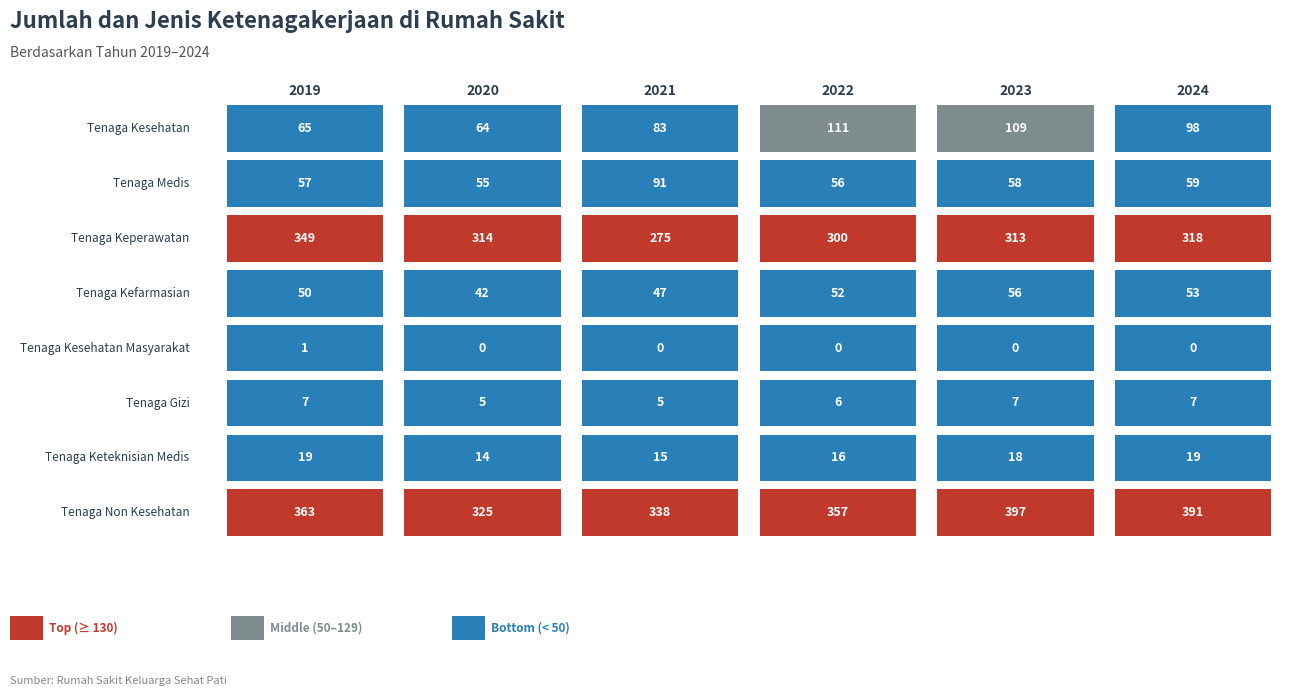

Rank the categories by Tenaga Medis value from lowest to highest.

1, 3, 0, 4, 5, 2